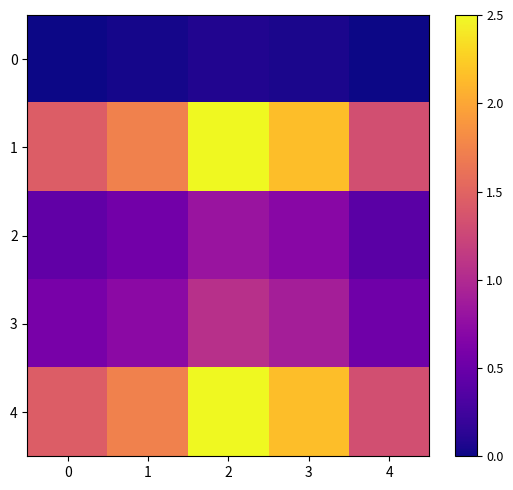

At 4, list the series in order from largest to smallest.

1, 4, 3, 2, 0